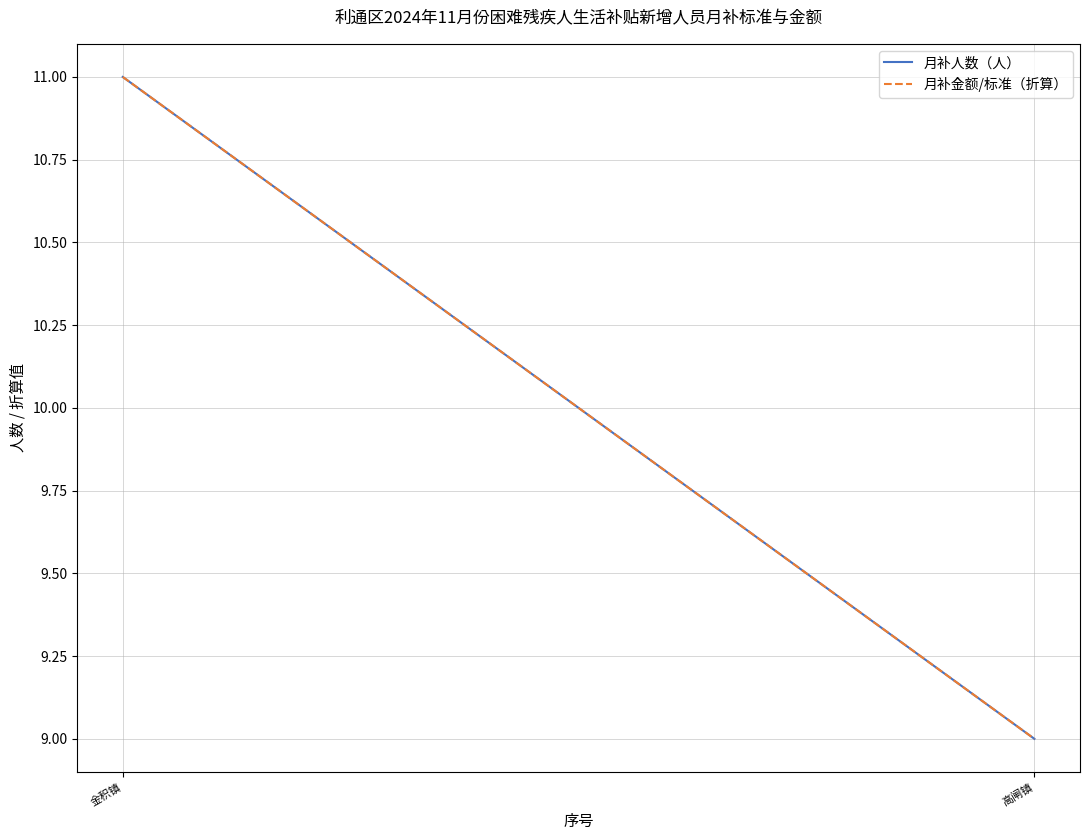

What is the sum of all 月补人数（人） values?

20